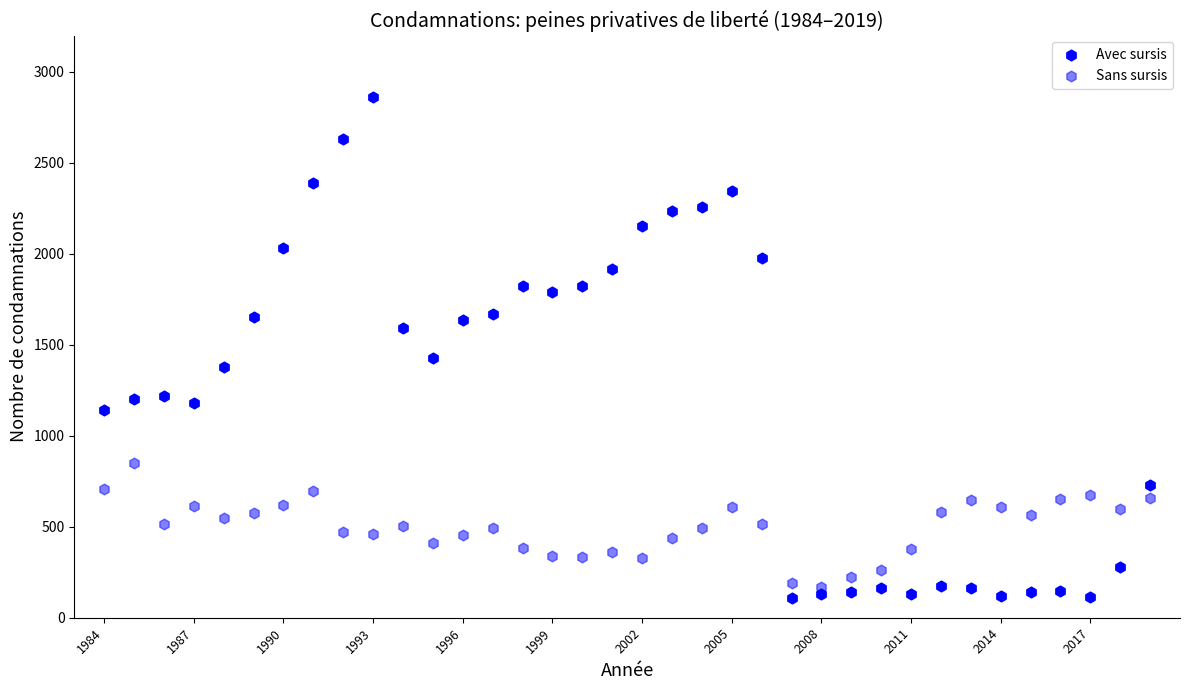

How many data points are displayed?

72